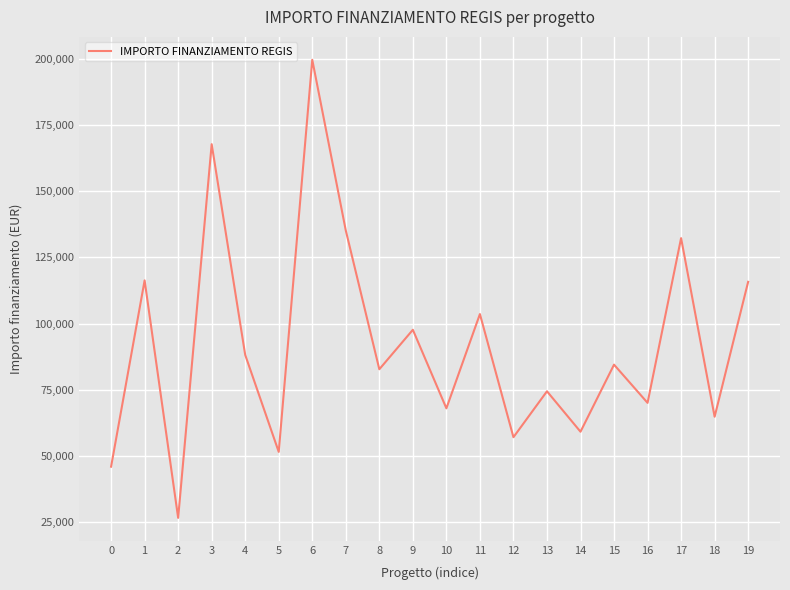

Where is the data nearest to the value 113148?

19